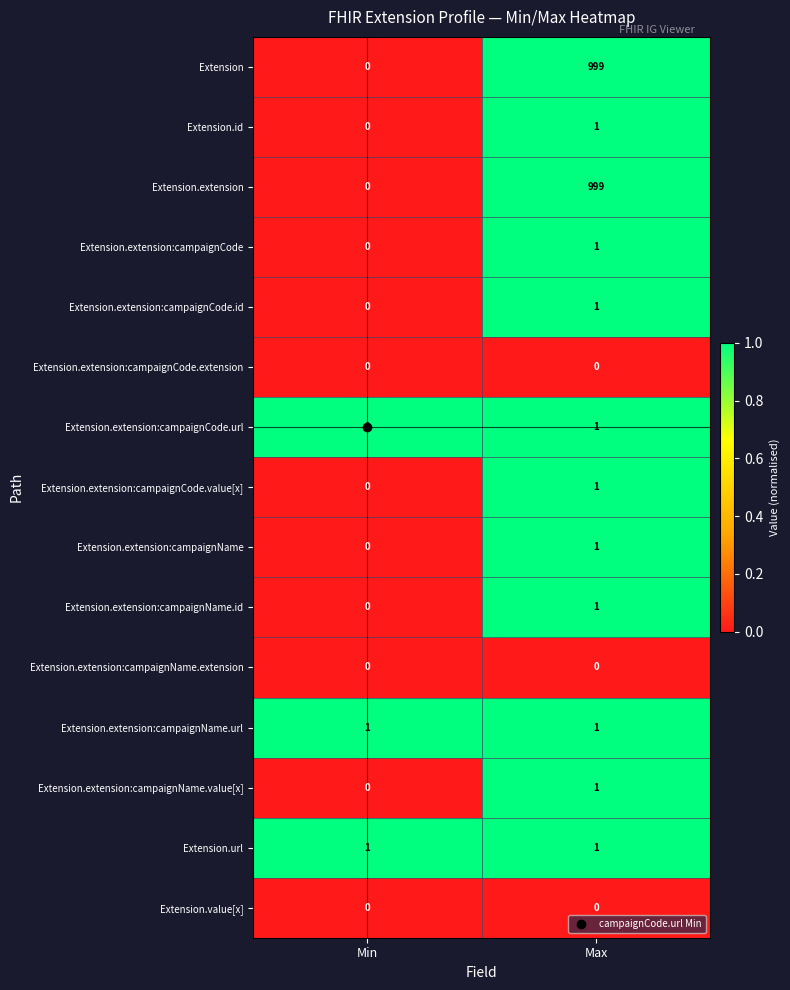

What is the total value across all series at Min?

3